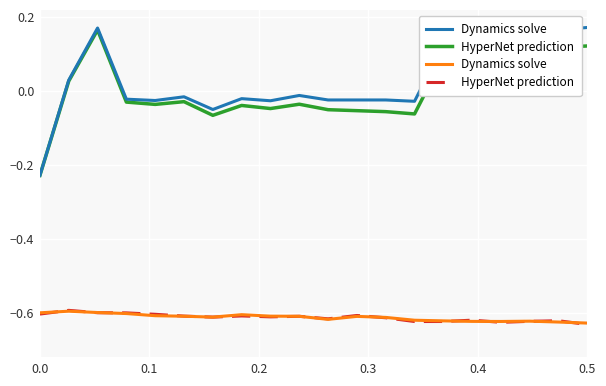

In Dynamics solve, how many points are lower than both neighbors (excluding endpoints)?

3